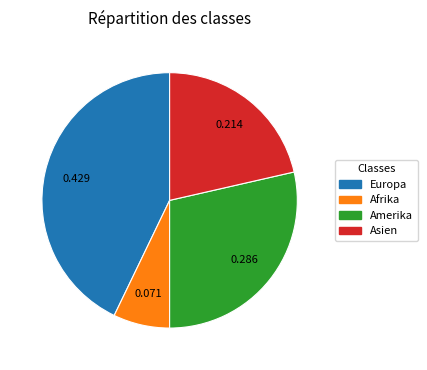

Is Afrika the majority of the pie?

No